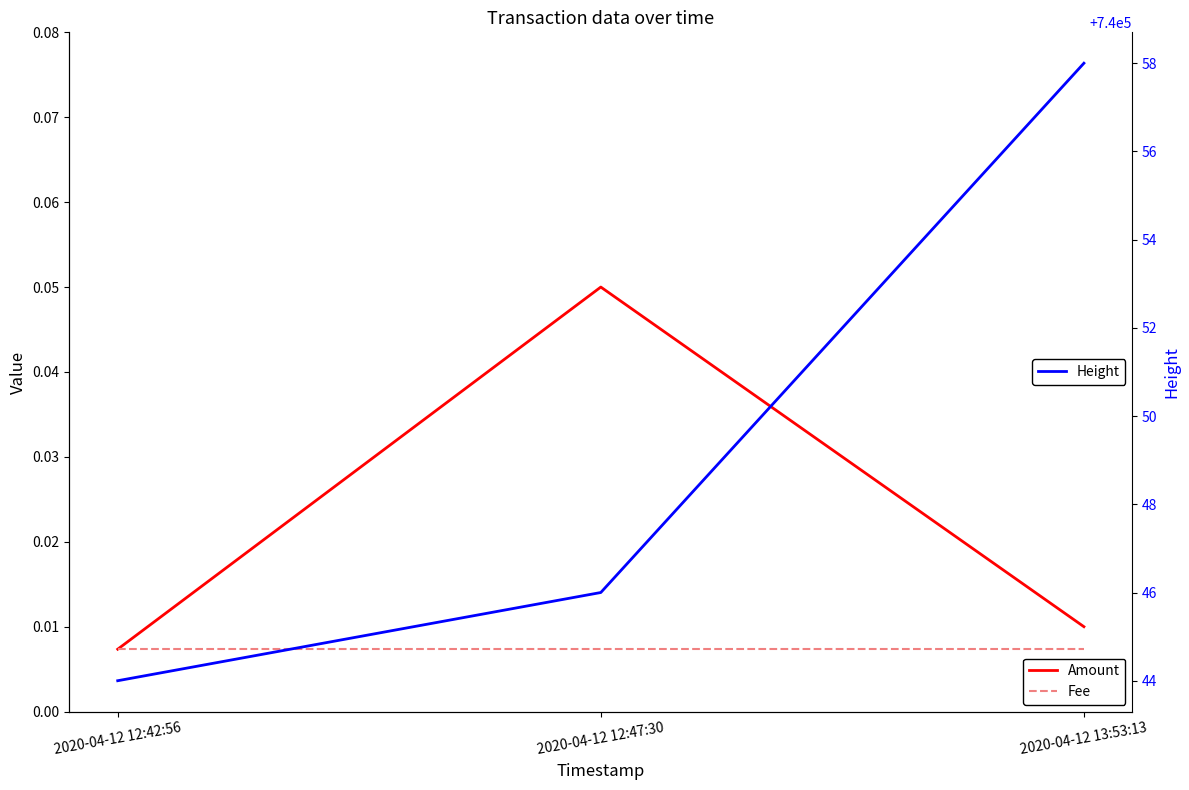

What are all the series names shown in the legend?

Amount, Fee, Height